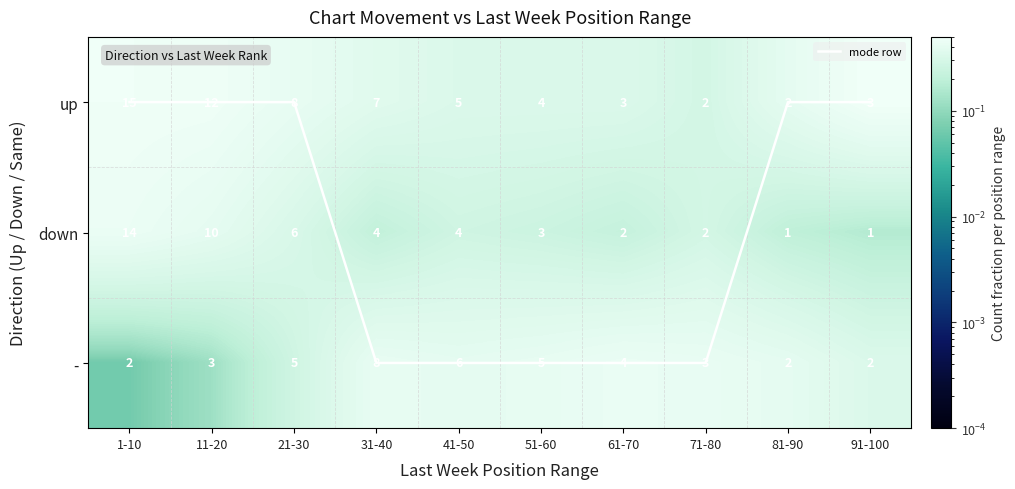

How many data points does each series have?

10